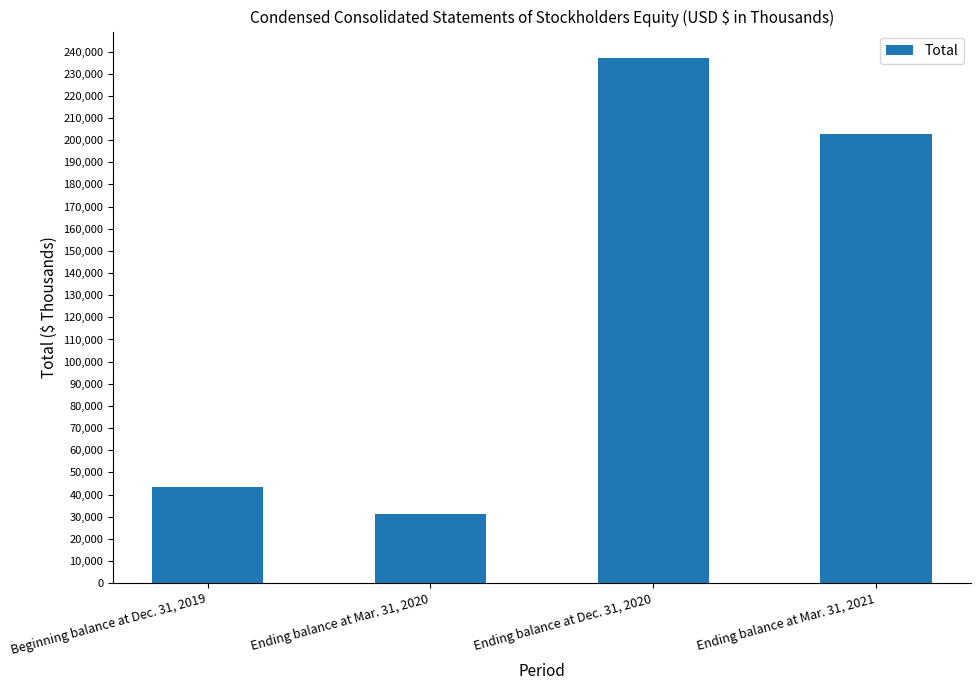

The value at Ending balance at Mar. 31, 2021 is 202638. True or false?

True